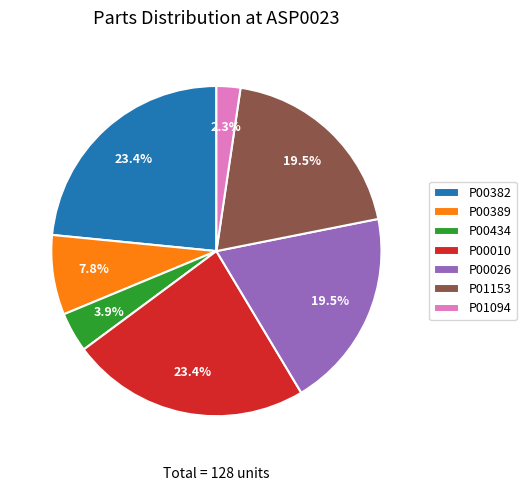

Which has a higher value, P01094 or P01153?

P01153